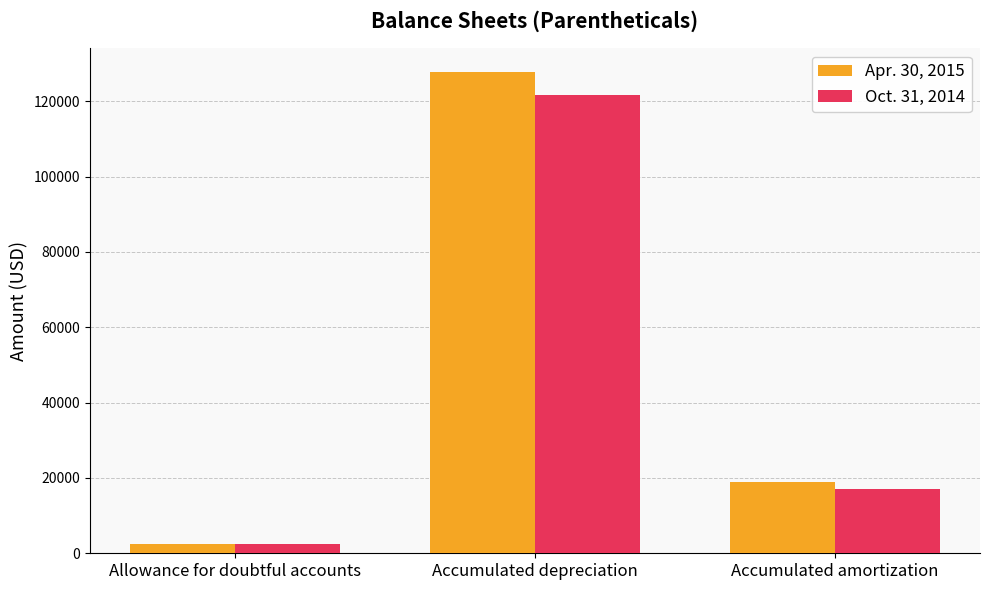

What is the maximum value shown in the chart?

127679